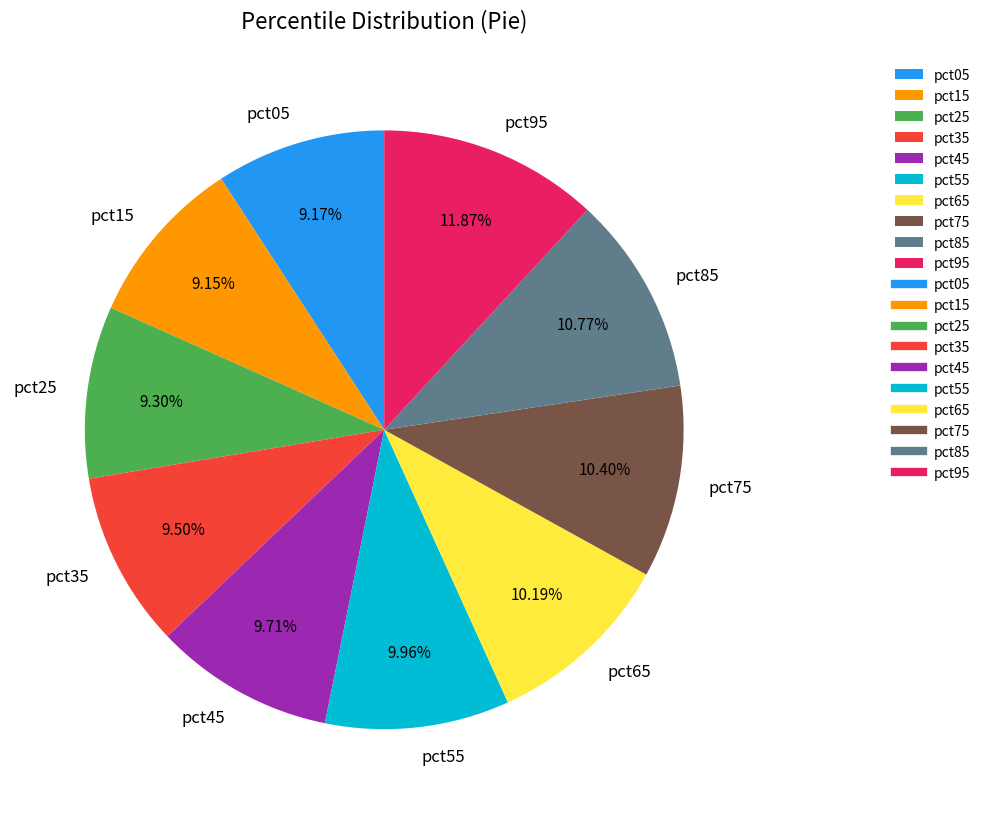

True or false: pct95 accounts for 12% of the total.

True